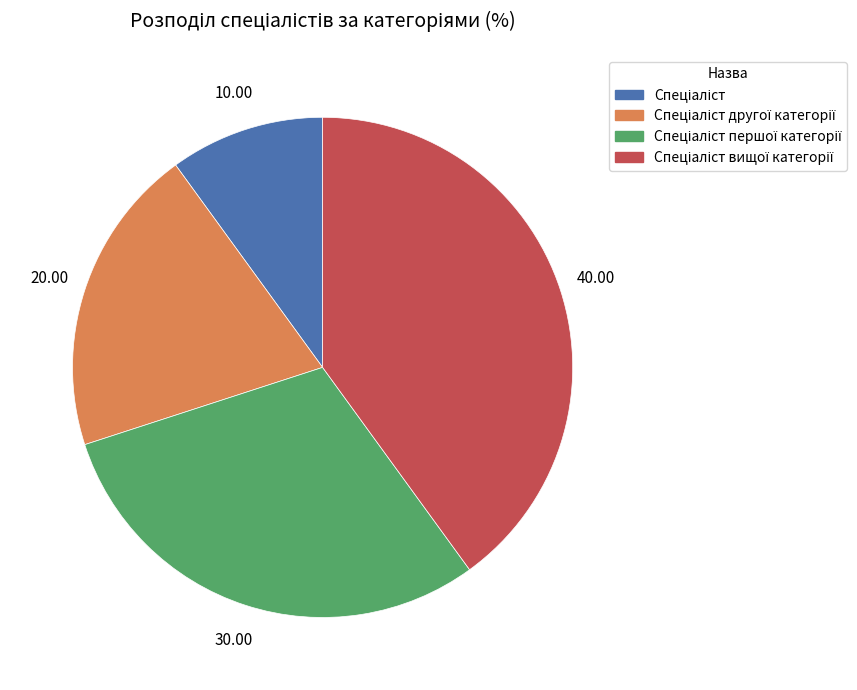

Is there a majority slice in this chart?

No